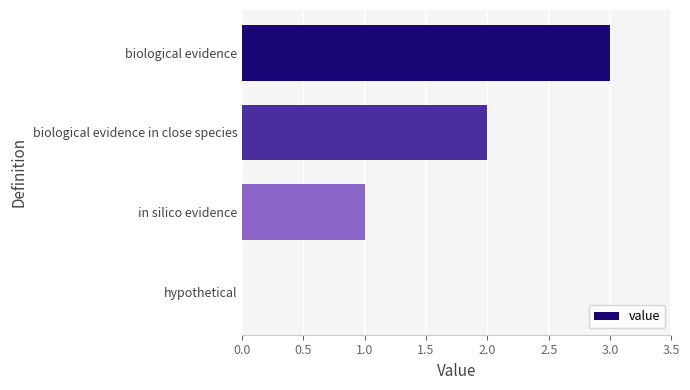

Approximately how many times larger is the value at in silico evidence compared to biological evidence in close species?

0.5